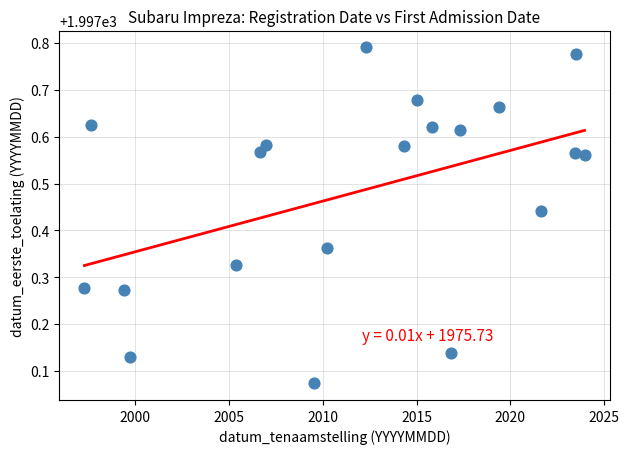

What is the range of Y values (max minus min)?

0.7